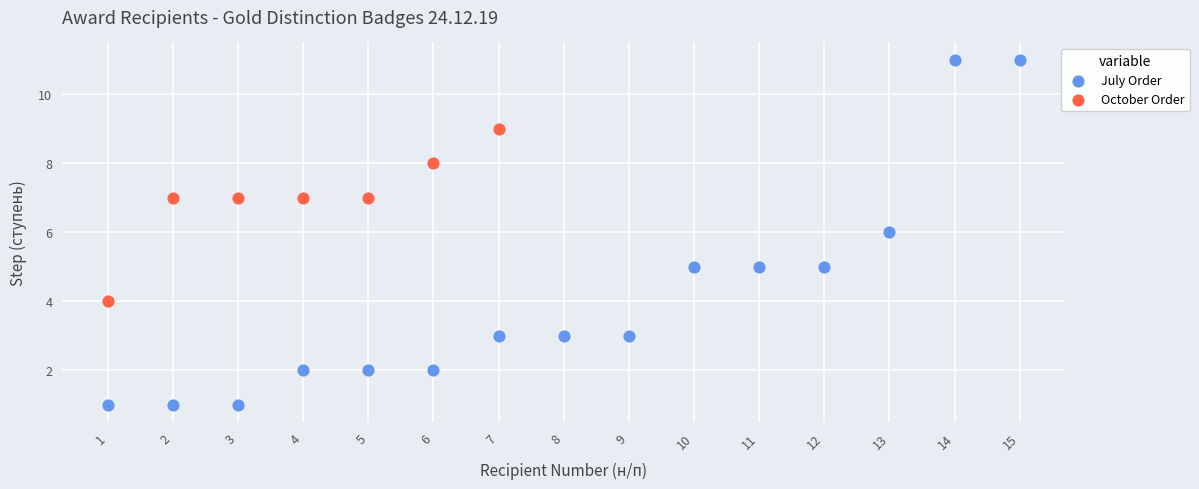

Which series reaches the maximum Y coordinate?

July Order